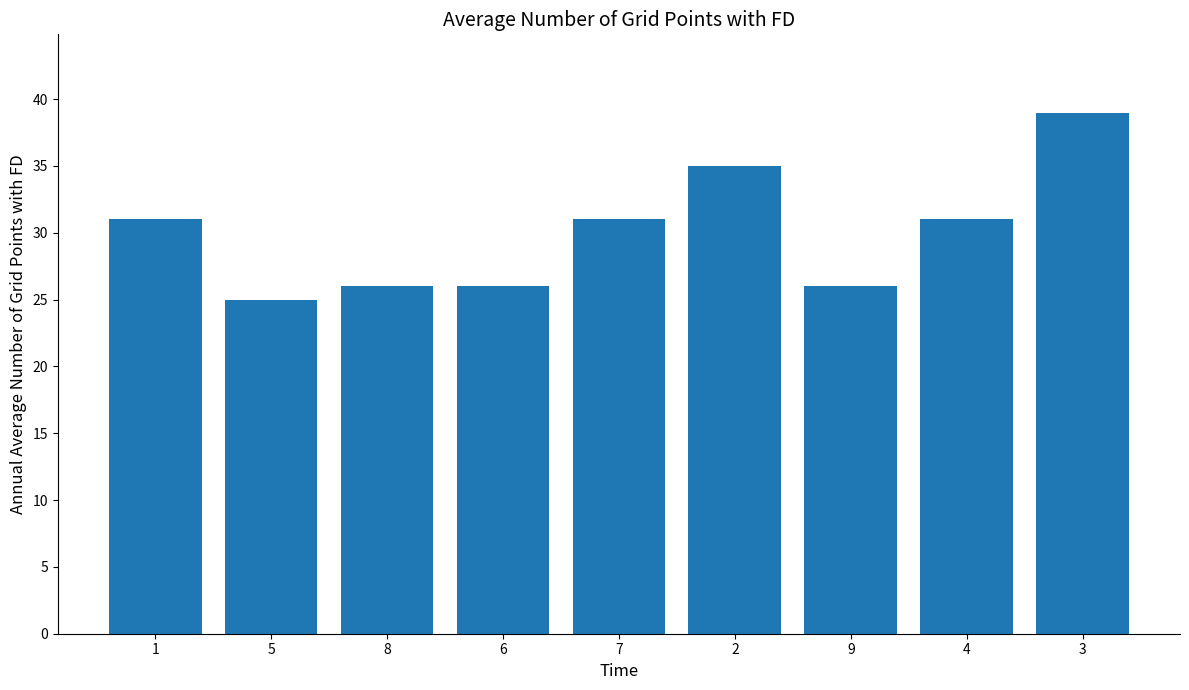

Which label corresponds to the smallest value in the chart?

5